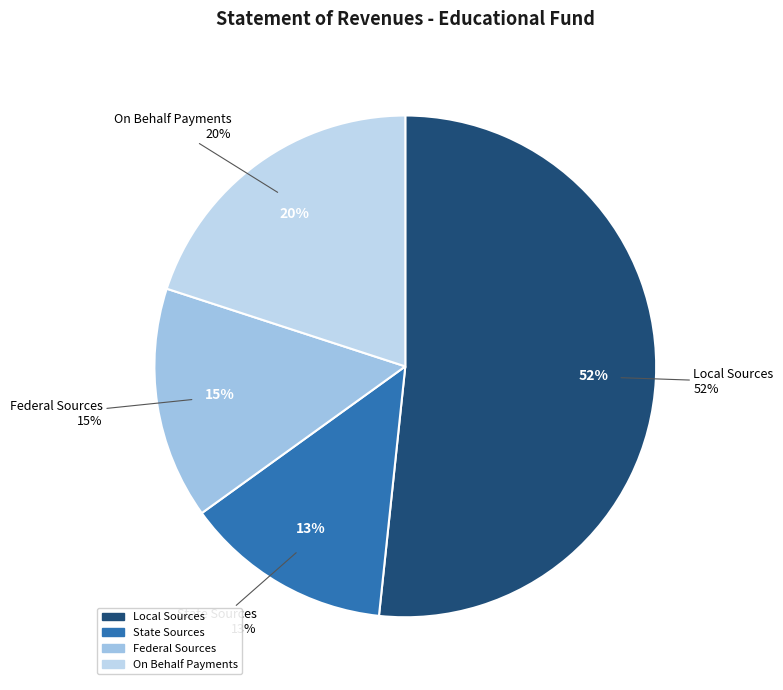

Count the number of slices in the pie.

4